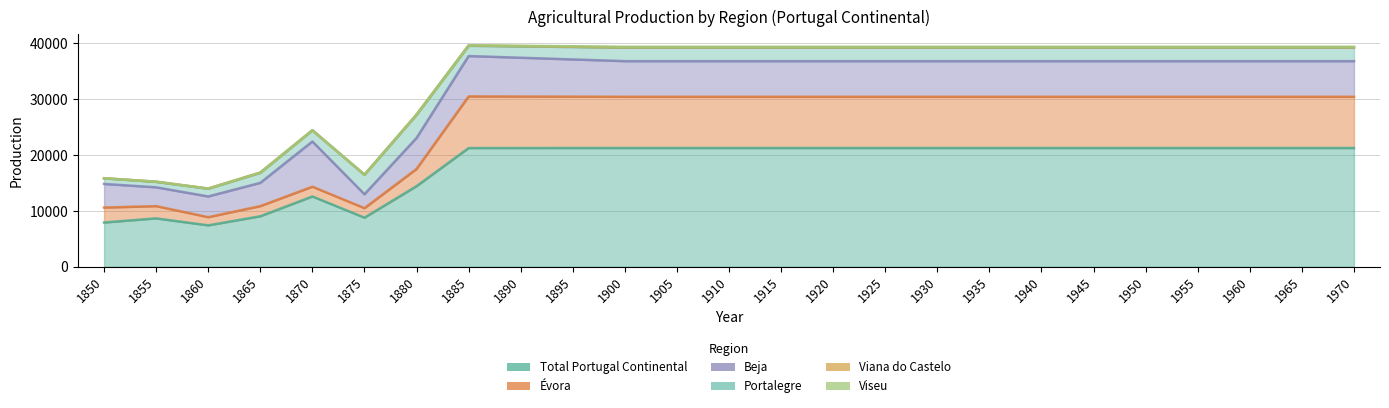

Is the value of Viana do Castelo at 1915 greater than the value of Beja at 1865?

No